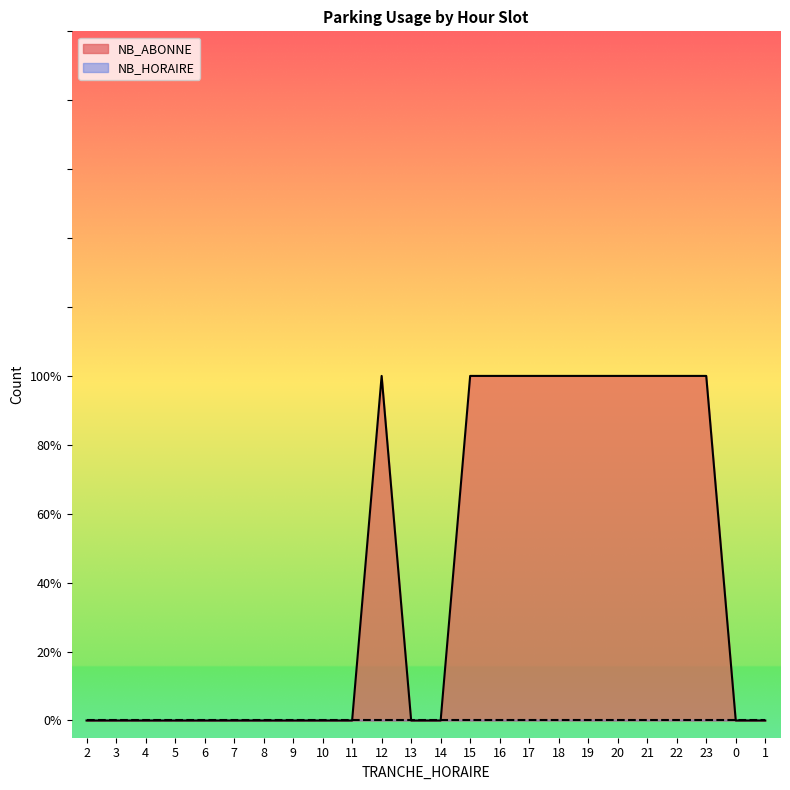

How many data points are above 0?

10